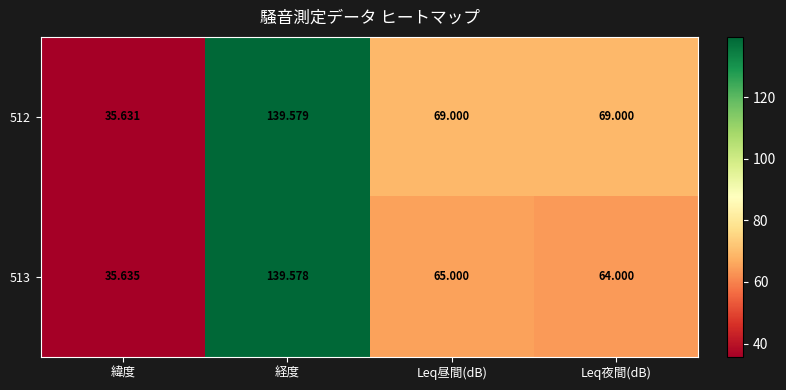

What is the total value across all series at Leq夜間(dB)?

133.0